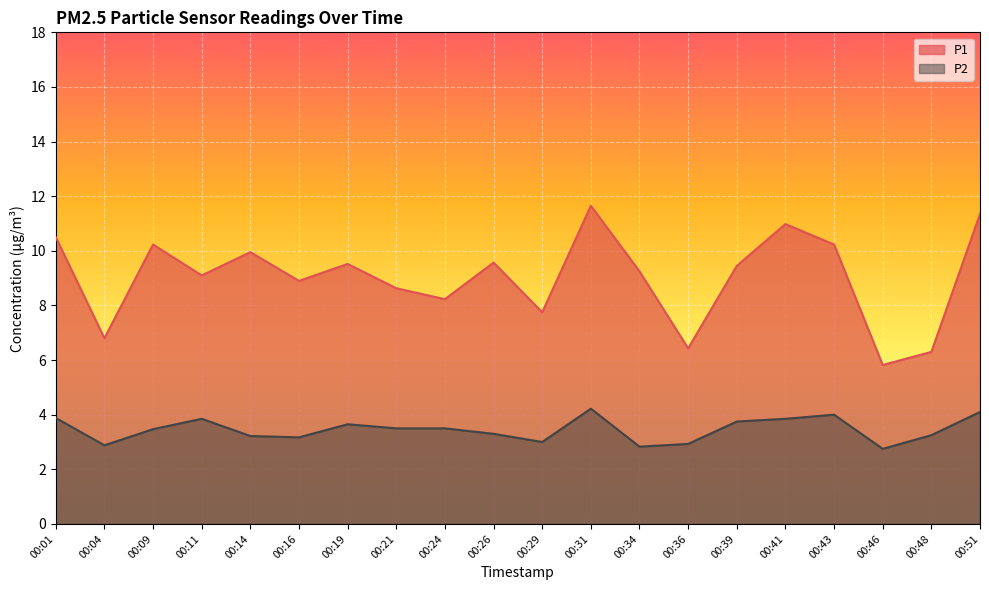

What is the greatest value displayed?

11.7